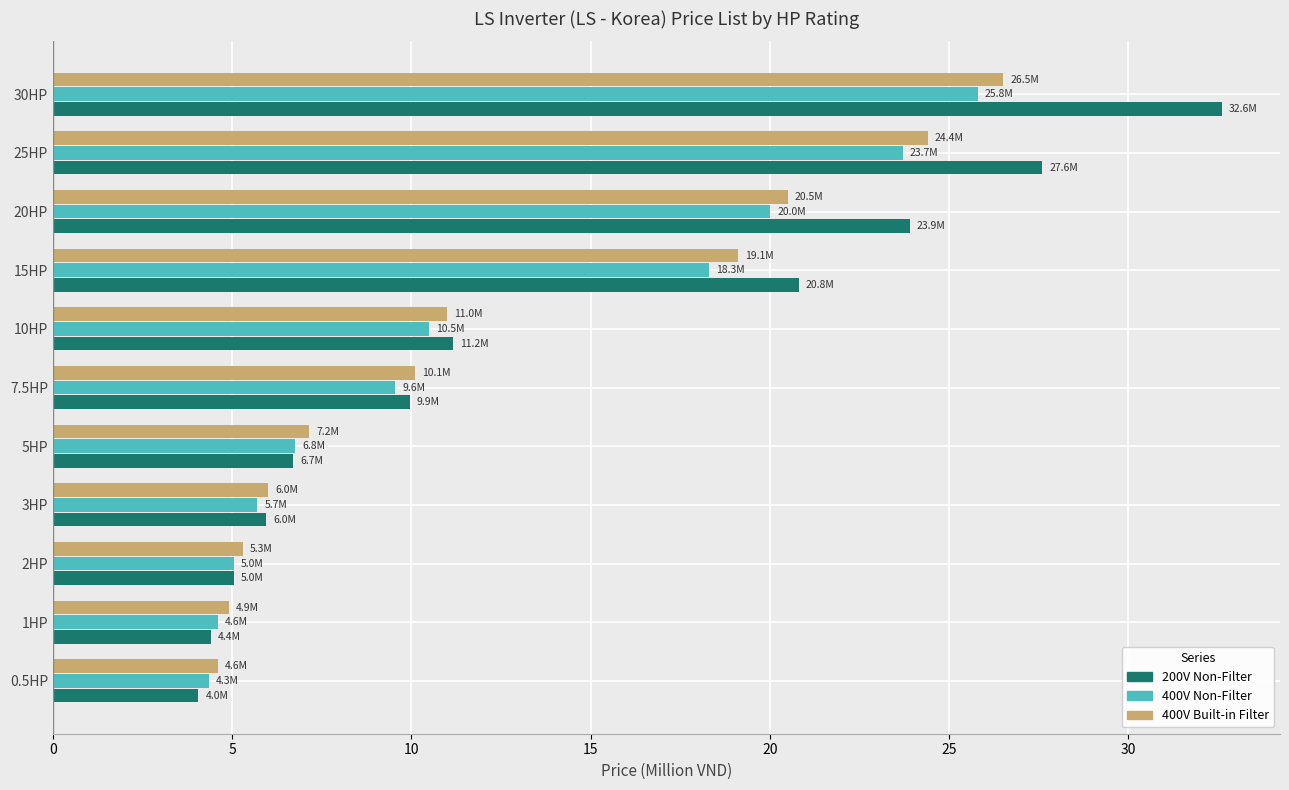

At which label does 400V Non-Filter reach its peak?

30HP